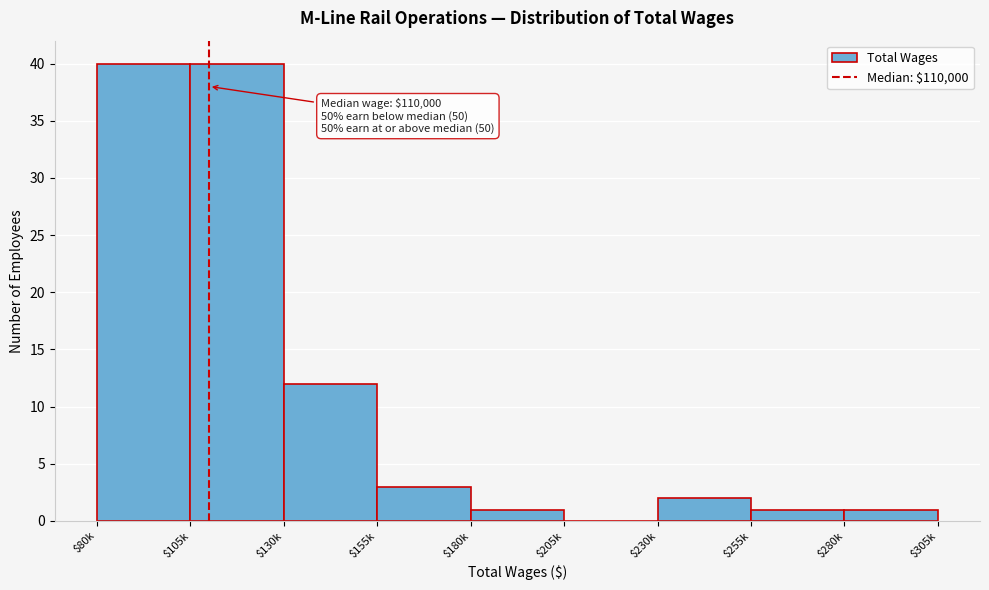

Is it true that the value at $280k is 1?

True